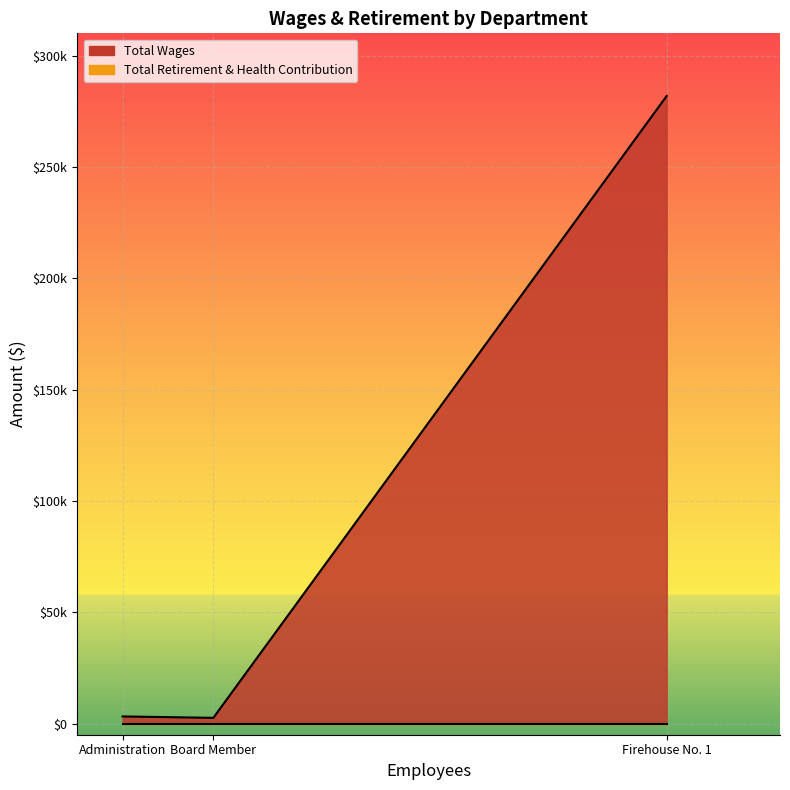

List the labels in order of Total Retirement & Health Contribution value, smallest first.

Firehouse No. 1, Administration, Board Member